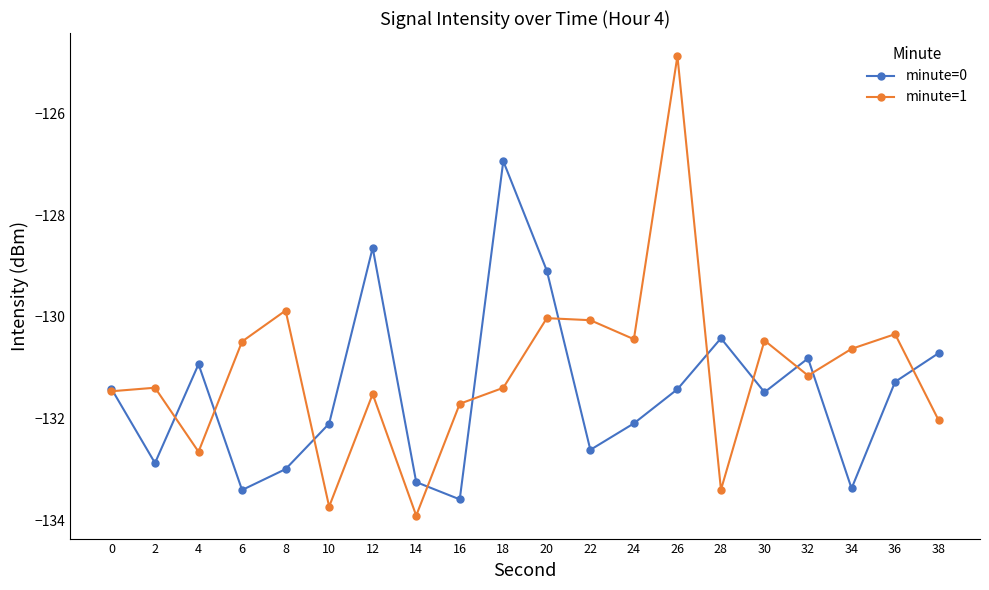

True or false: minute=1 and minute=0 intersect in this chart.

True